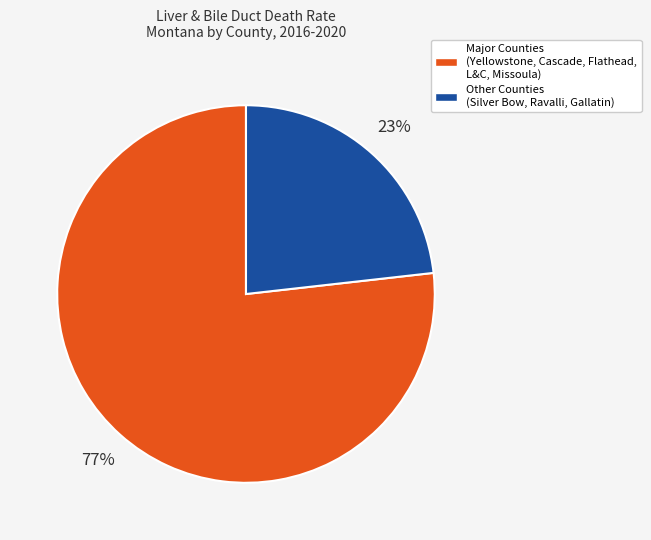

Is there a majority slice in this chart?

Yes